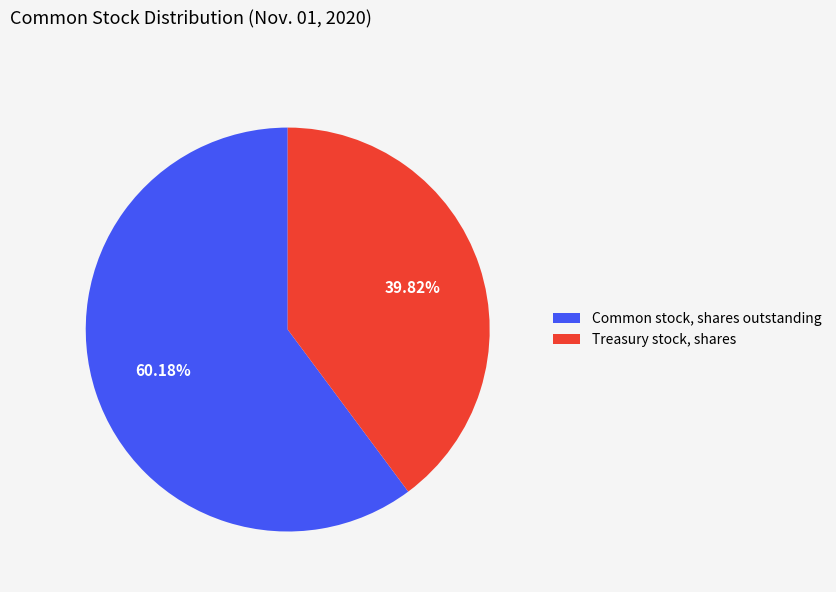

True or false: Treasury stock, shares accounts for 40% of the total.

True